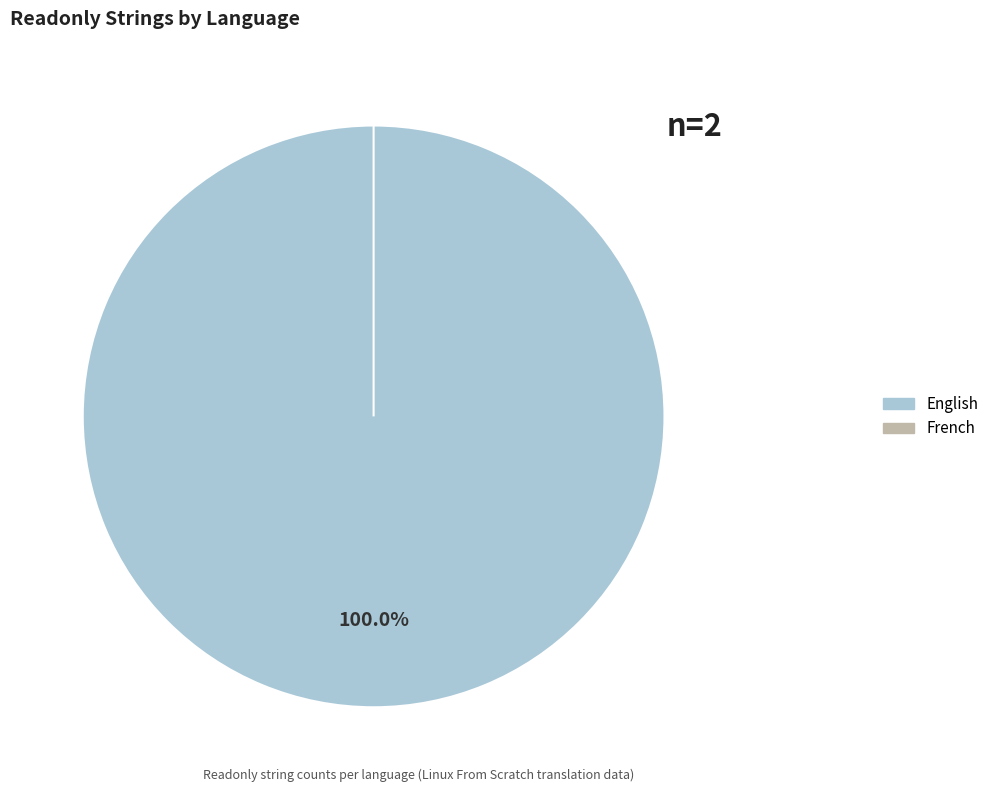

Is it true that English is 100% of the pie?

True